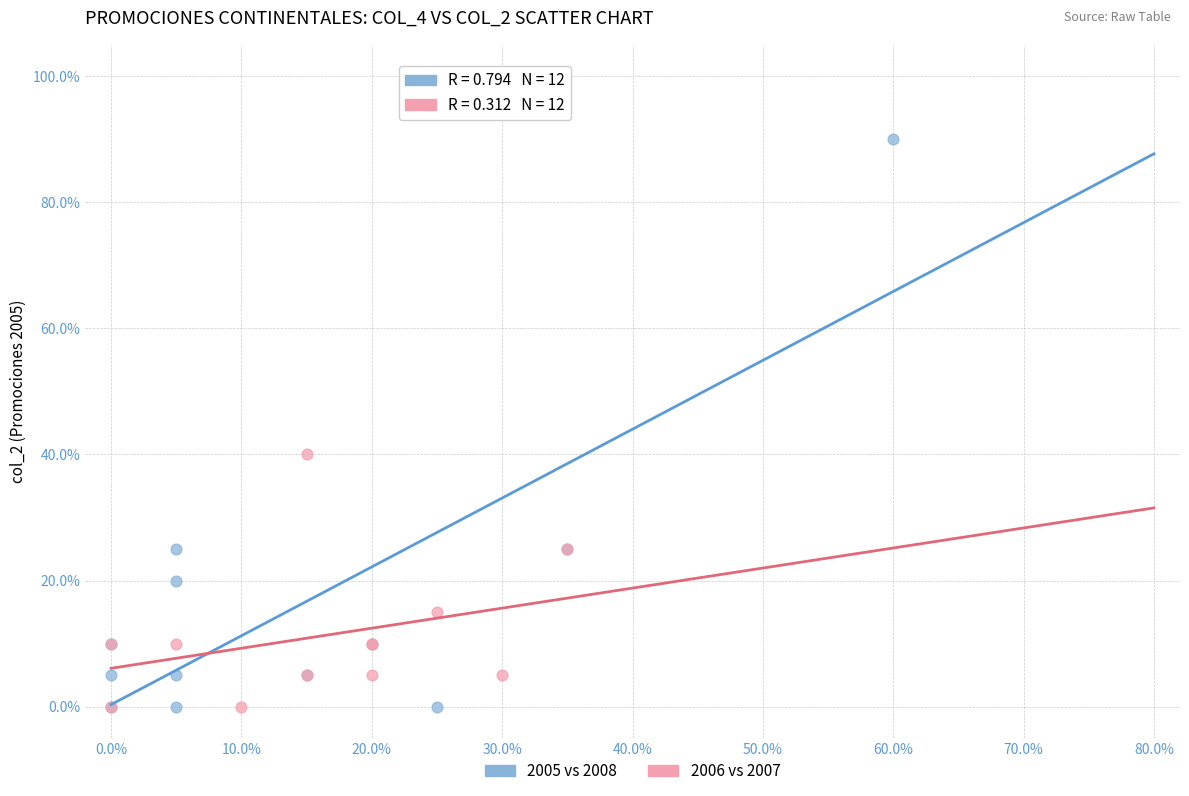

Which series contains the highest Y value?

2005 vs 2008